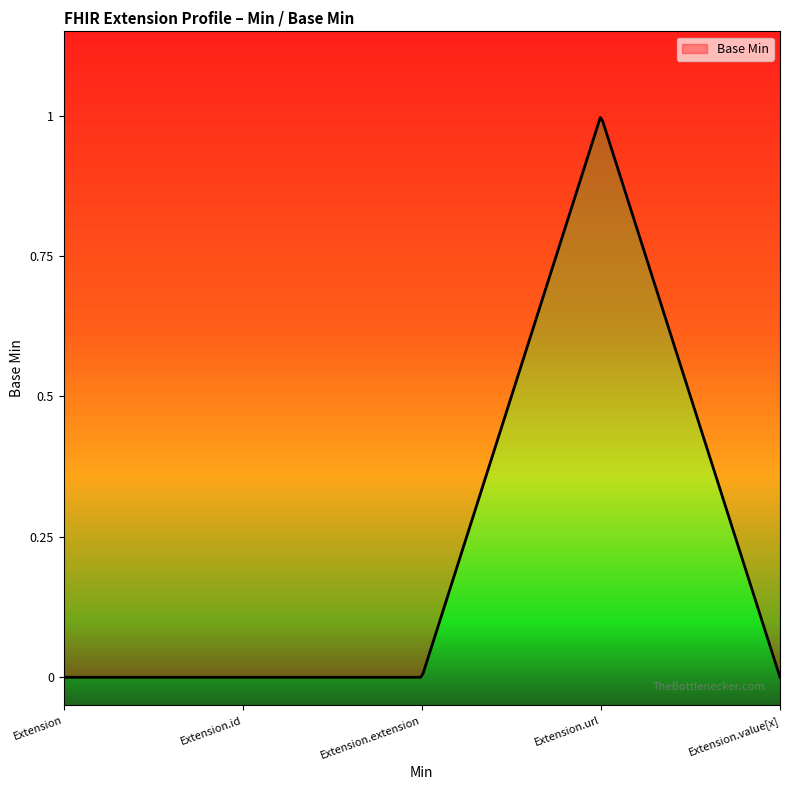

How many lines are shown in the chart?

1